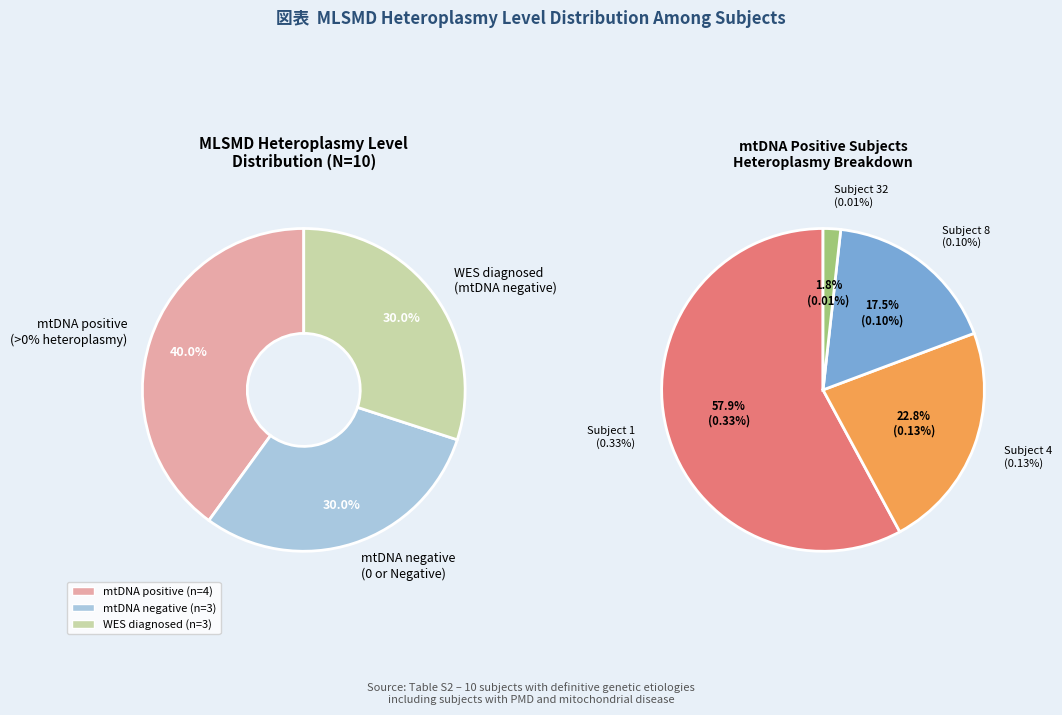

What is the majority slice?

Subject 1